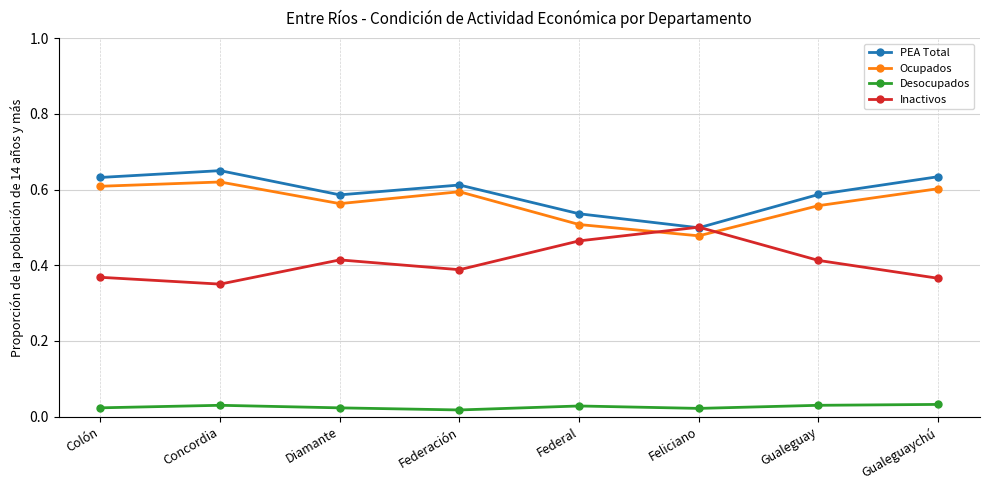

Which series has the largest total across all categories?

PEA Total